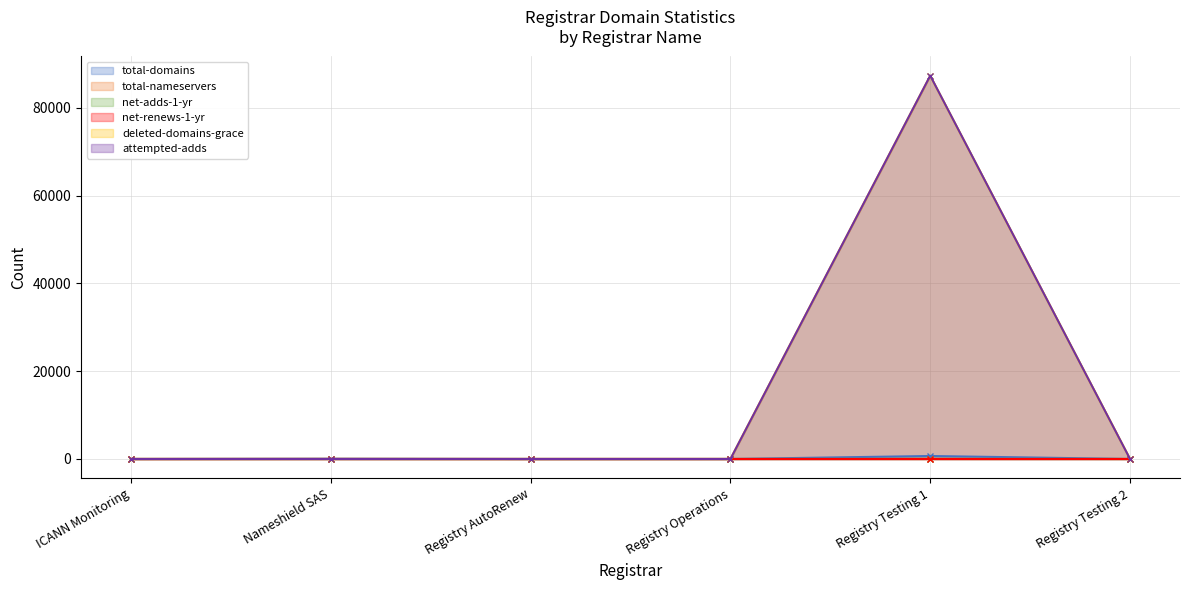

The value of deleted-domains-grace at Registry Operations is -50206. True or false?

False